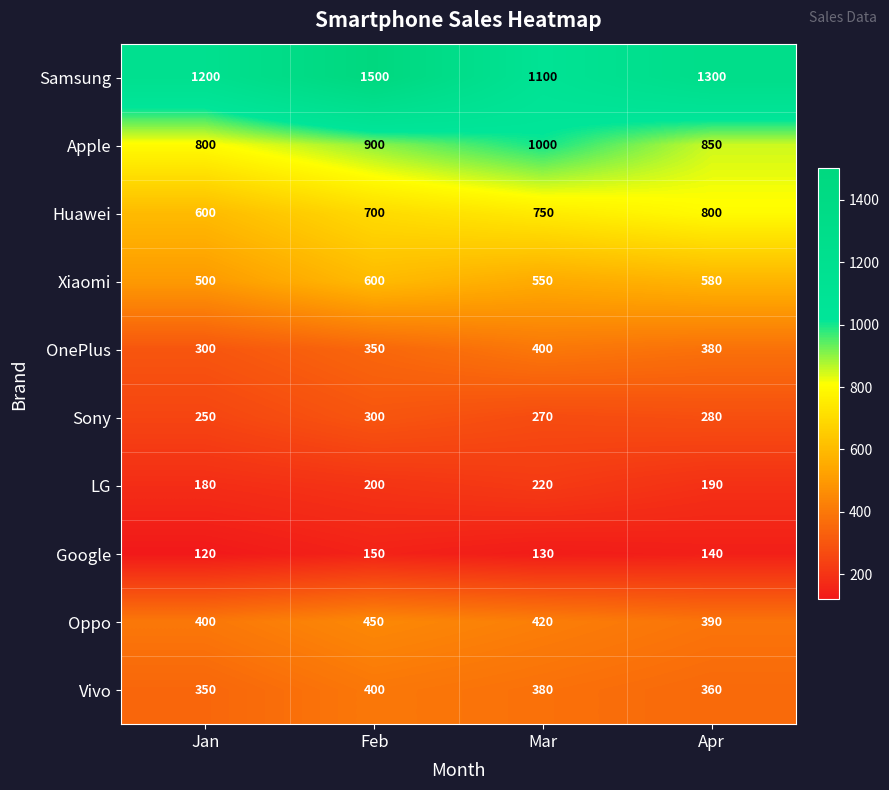

Which series has the largest range (max minus min)?

Samsung